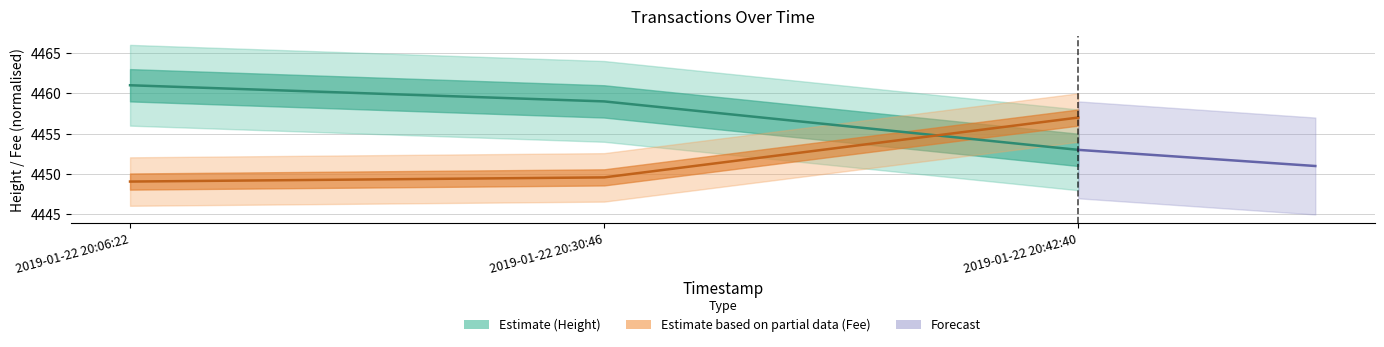

What is the difference between the Fee values at 2019-01-22 20:30:46 and 2019-01-22 20:06:22?

0.5